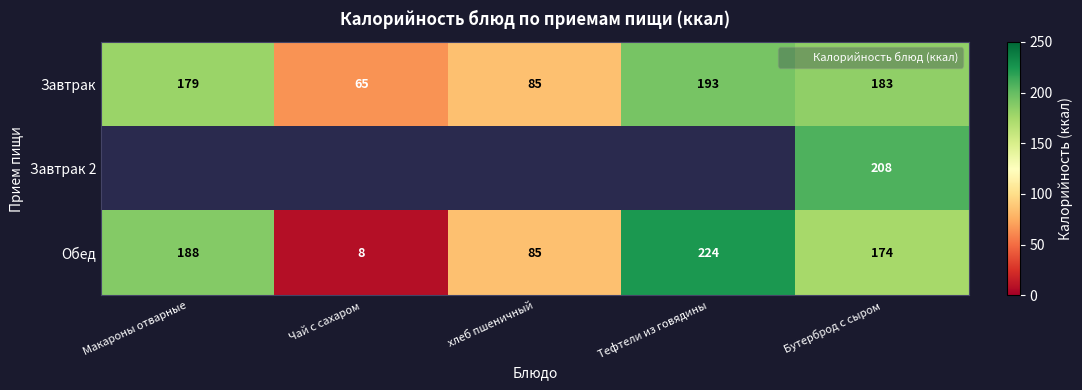

Which series has the widest spread of values?

Обед